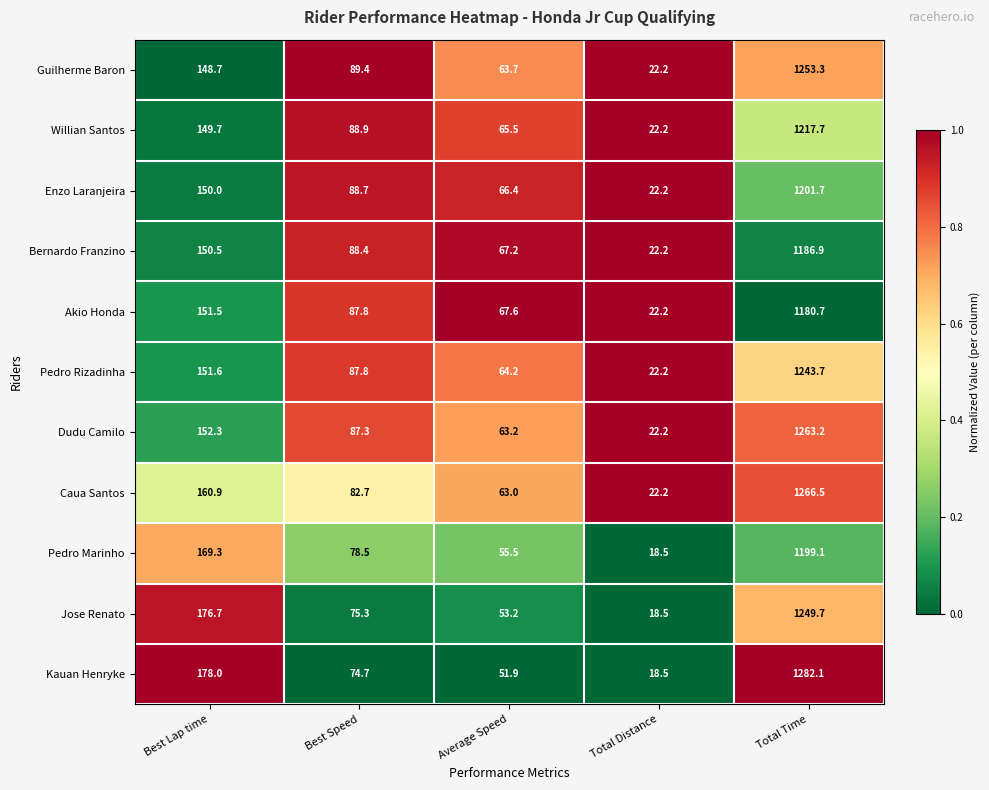

At Best Lap time, list the series in order from smallest to largest.

Guilherme Baron, Willian Santos, Enzo Laranjeira, Bernardo Franzino, Akio Honda, Pedro Rizadinha, Dudu Camilo, Caua Santos, Pedro Marinho, Jose Renato, Kauan Henryke